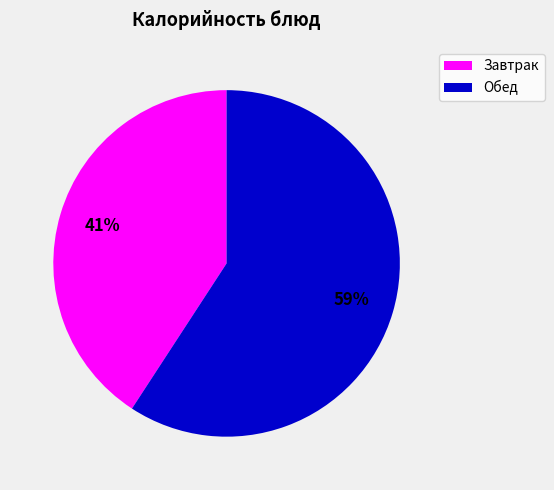

Approximately how many times larger is the value at Завтрак compared to Обед?

0.7